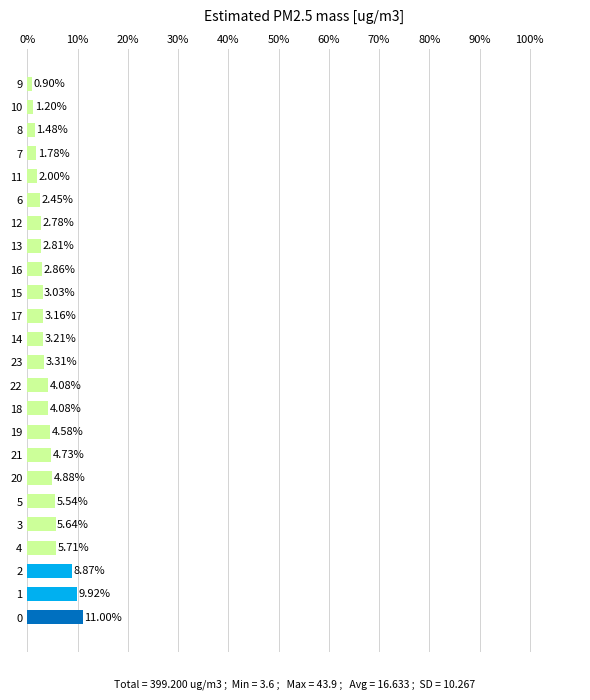

What is the difference between the maximum and minimum values?

10.1